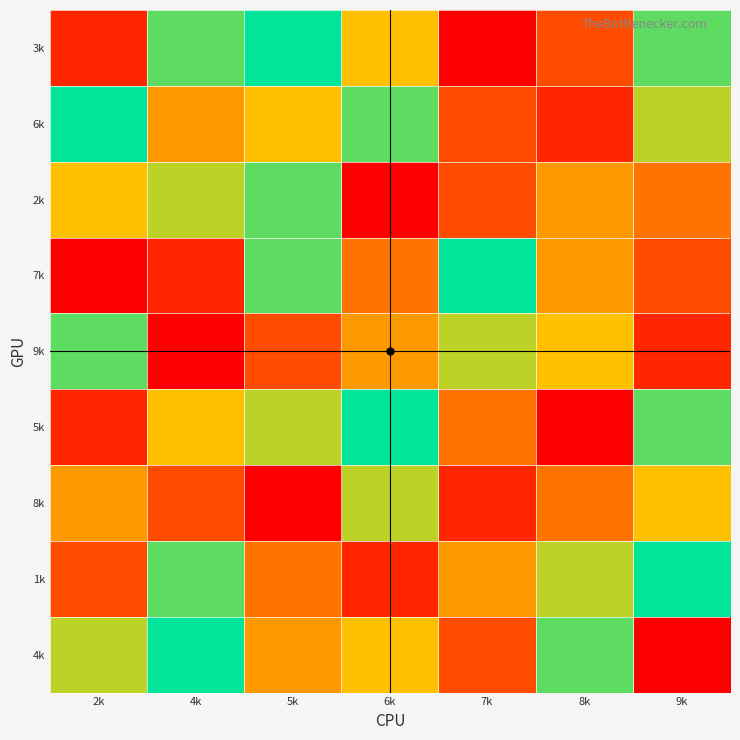

Rank the series at 4k from highest to lowest value.

4k, 3k, 1k, 2k, 5k, 6k, 8k, 7k, 9k